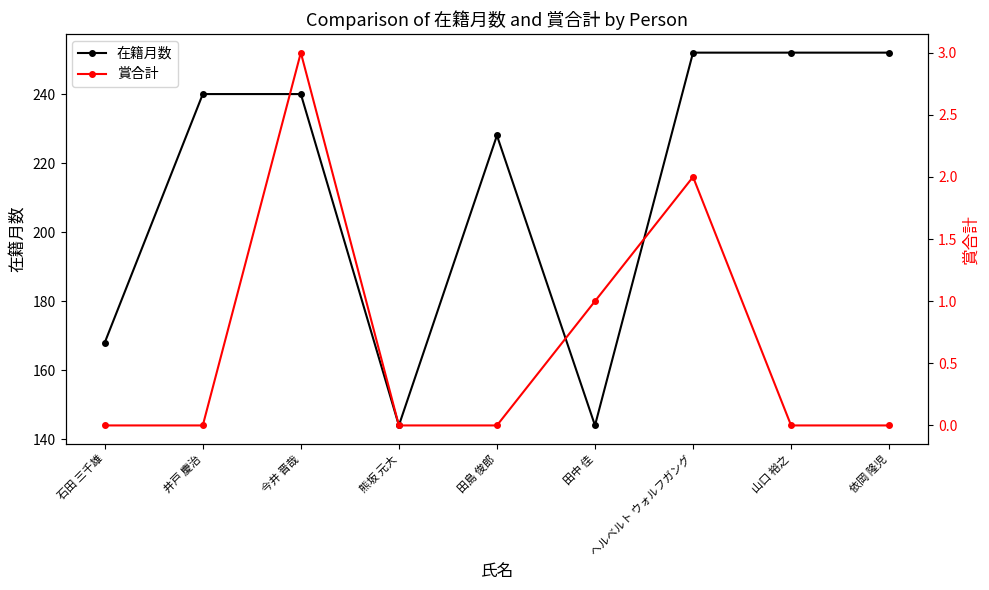

Where is the first local maximum for 在籍月数?

田島 俊郎